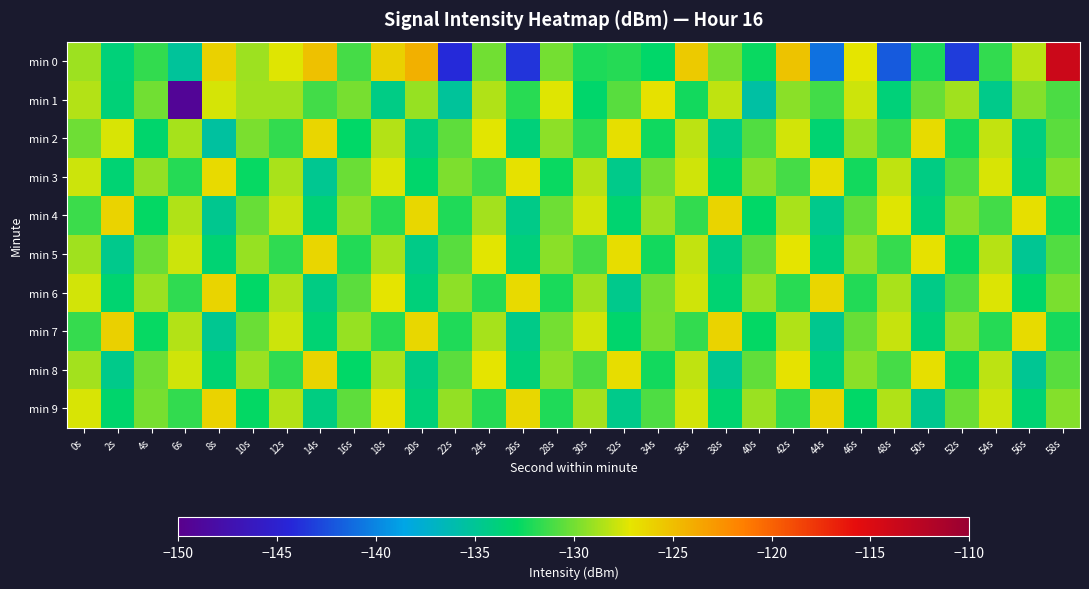

How many distinct data groups are displayed?

10